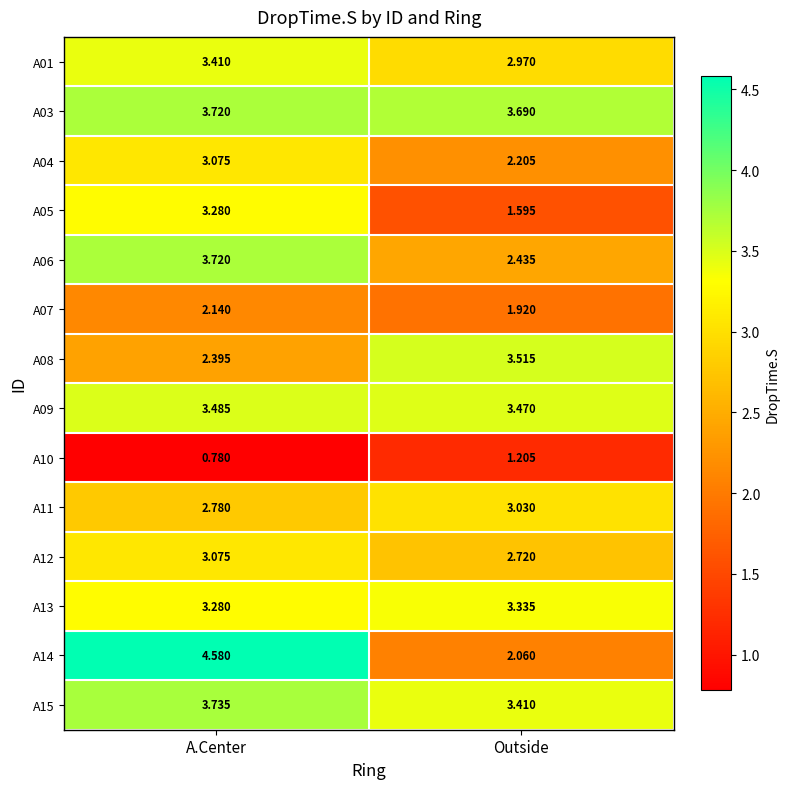

At which category is the sum across all series the highest?

A.Center